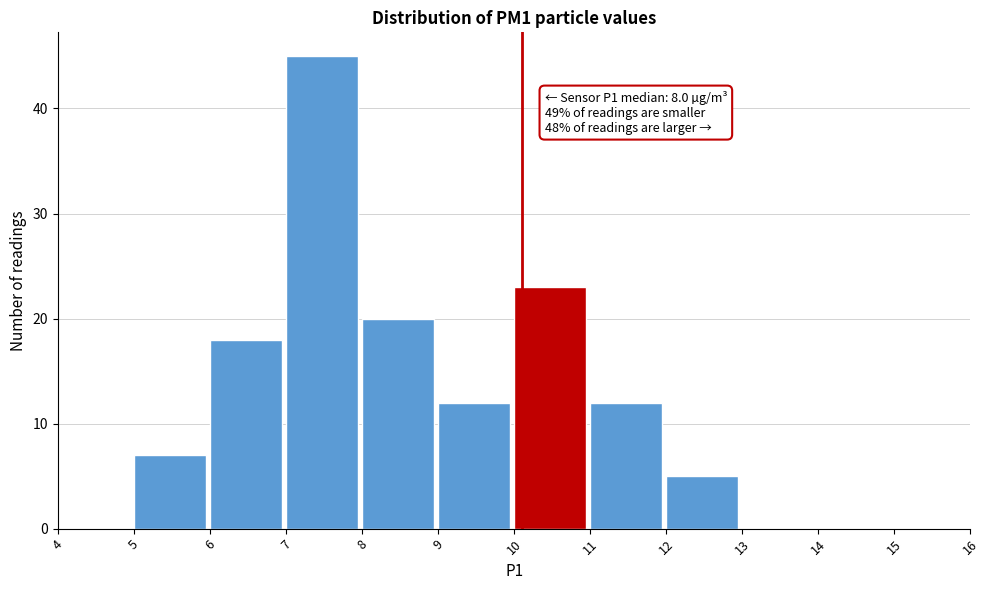

Which range on the x-axis has the tallest bar?

7 to 8